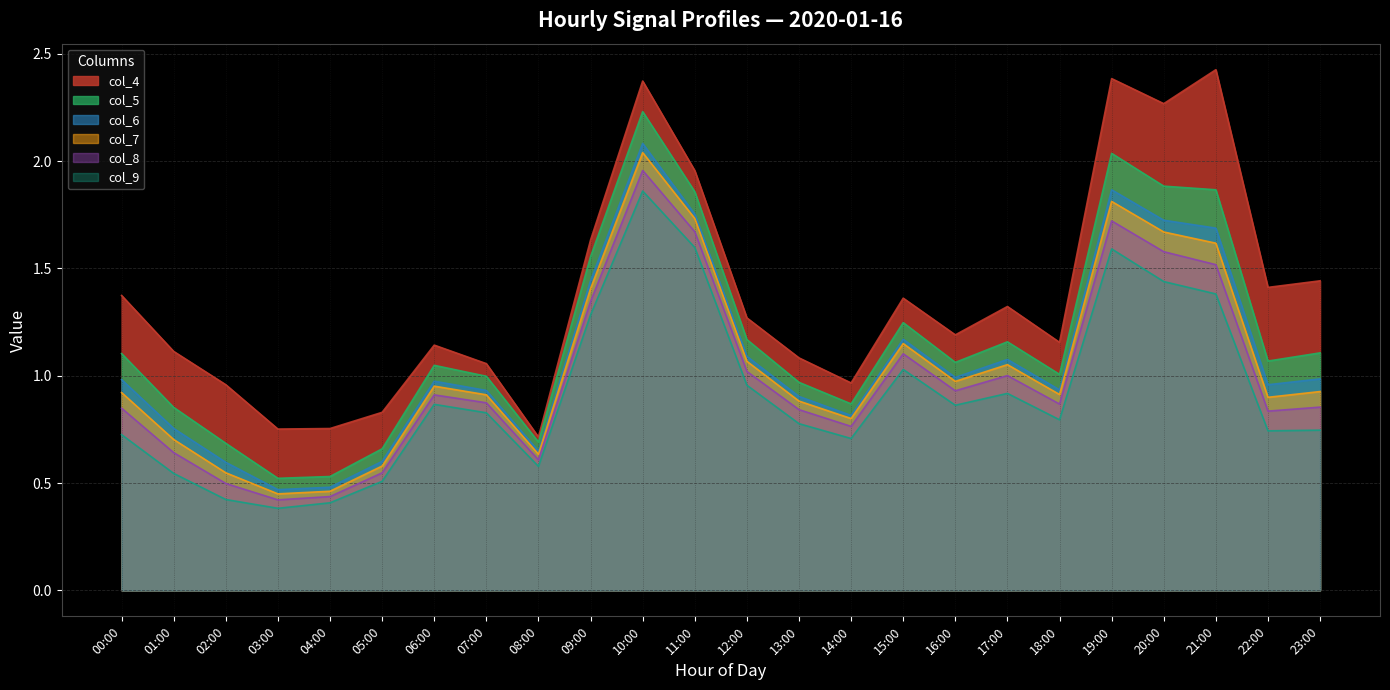

How many lines are shown in the chart?

6